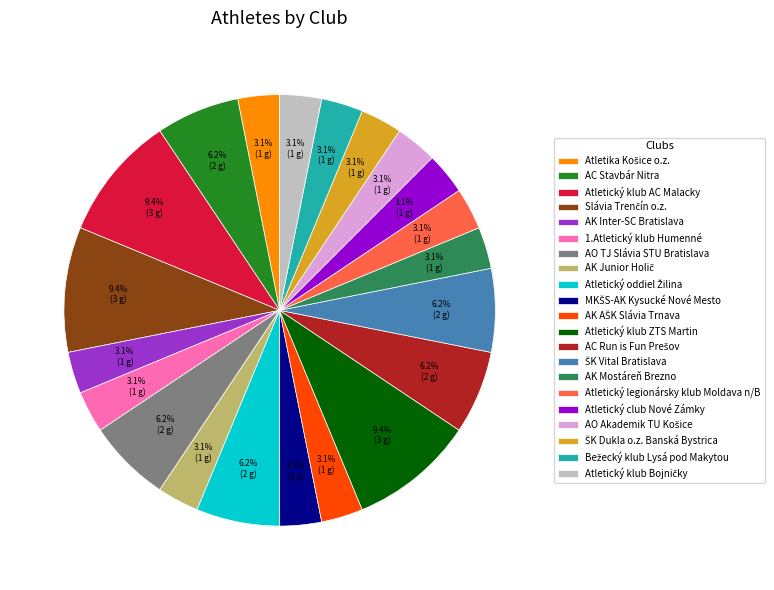

How much of the chart is everything except AK Mostáreň Brezno?

96.9%